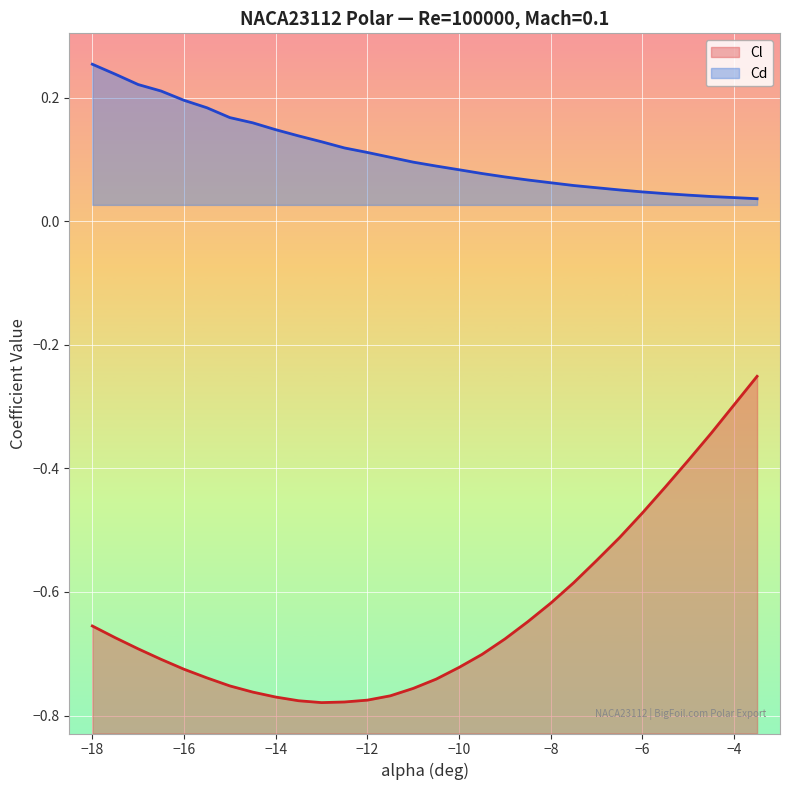

Which series has the largest range (max minus min)?

Cl